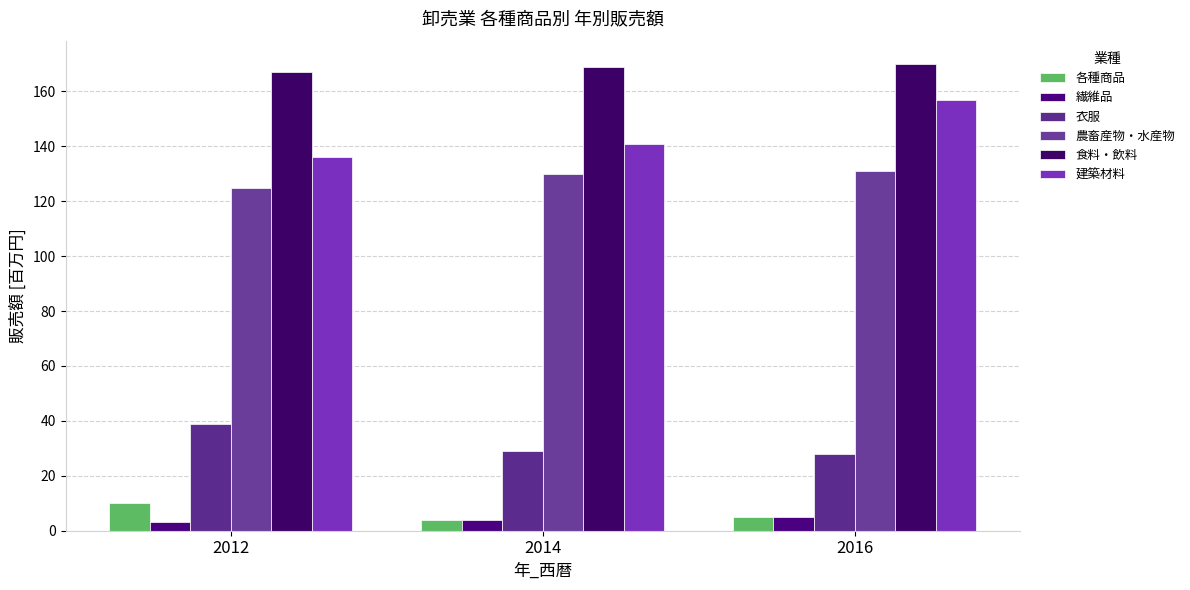

How many groups of bars are there?

3